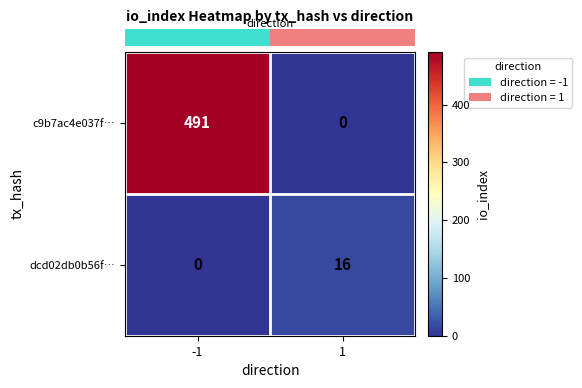

What is the maximum value for c9b7ac4e037f…?

491